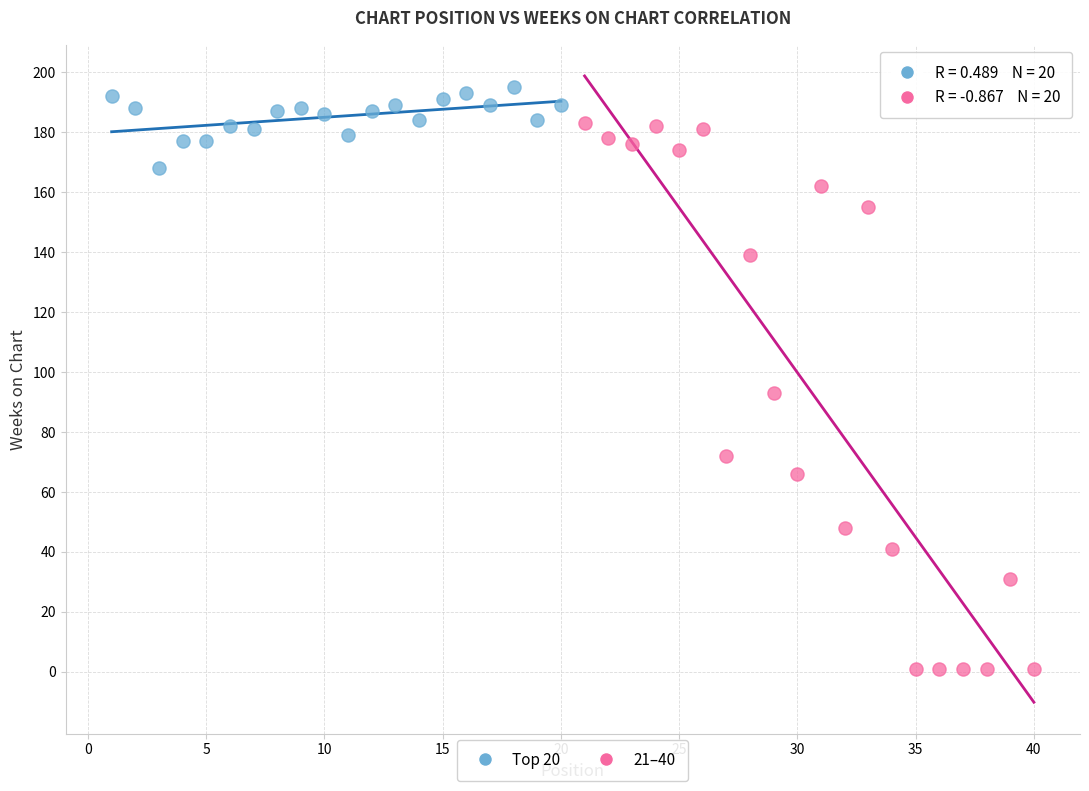

Which series reaches the minimum Y coordinate?

21–40